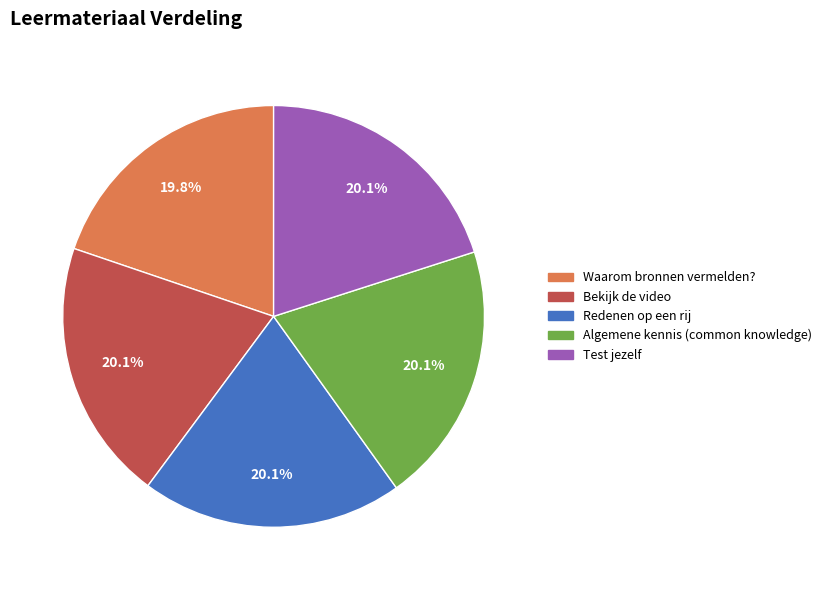

Is there any slice that represents more than half of the pie?

No